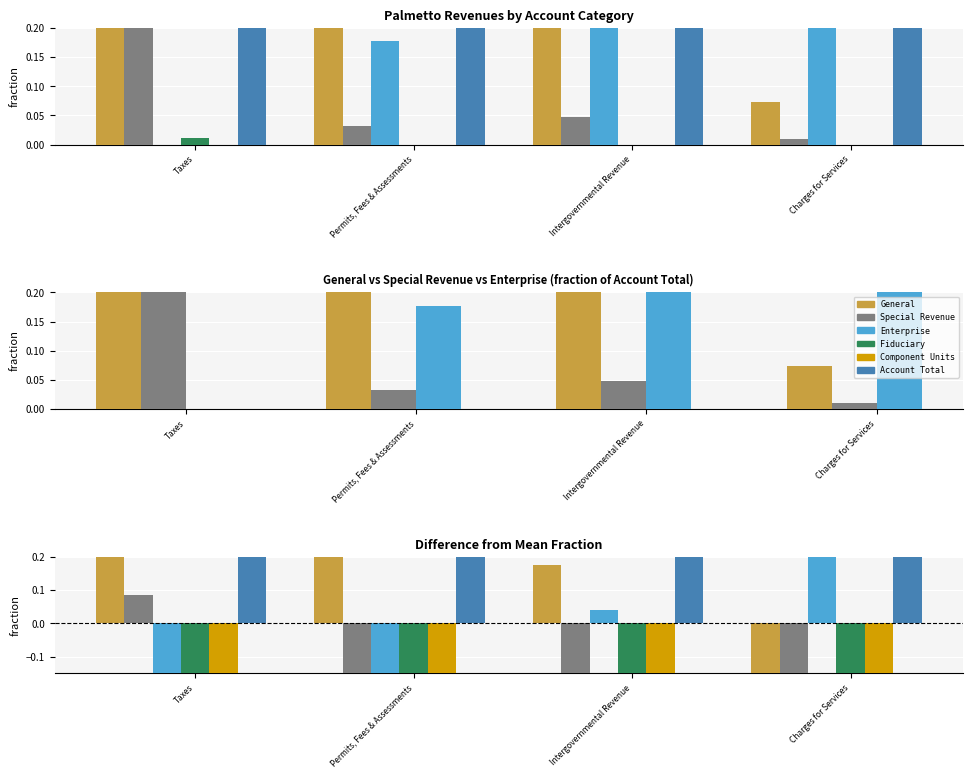

What is the maximum value shown in the chart?

0.7